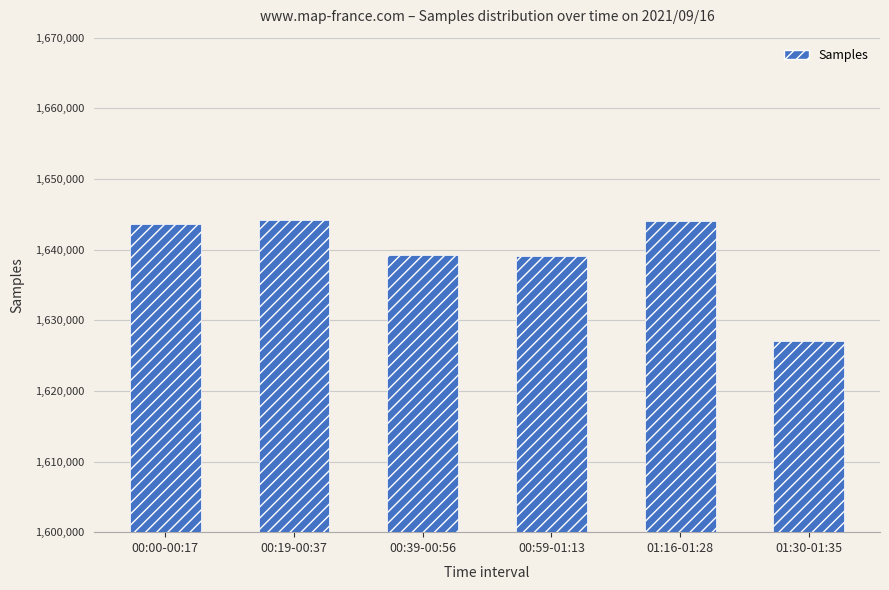

Which has a higher value, 01:16-01:28 or 01:30-01:35?

01:16-01:28